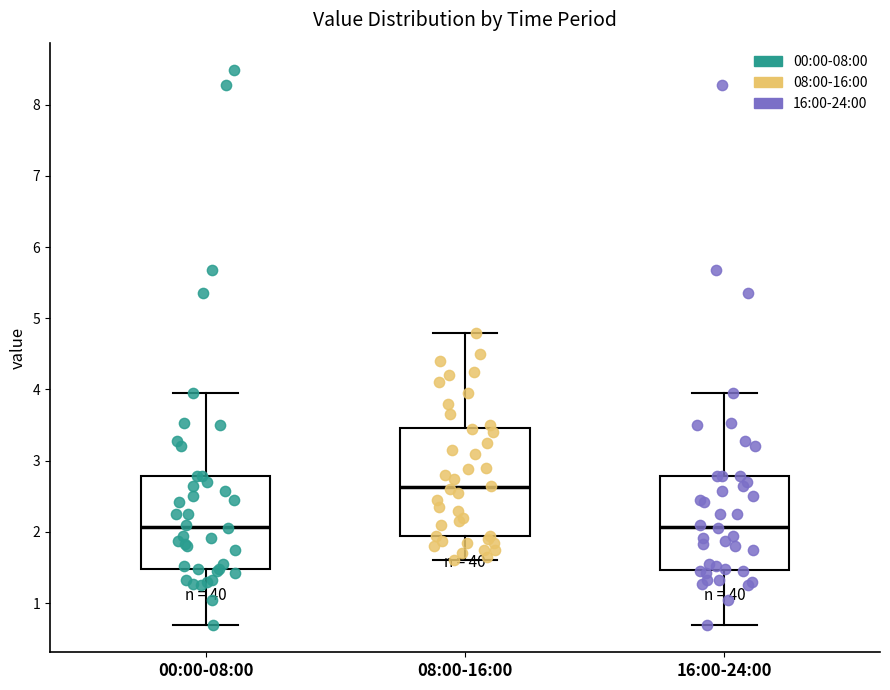

Reading left to right, read every box against the y-axis: the position of its median line, the range the box covers, and the ends of its whiskers. The values are not printed on the chart, so give them approximately, as read against the axis.

00:00-08:00: median 2.1, box 1.5 to 2.8, whiskers 0.7 to 4.0
08:00-16:00: median 2.6, box 1.9 to 3.5, whiskers 1.6 to 4.8
16:00-24:00: median 2.1, box 1.5 to 2.8, whiskers 0.7 to 4.0